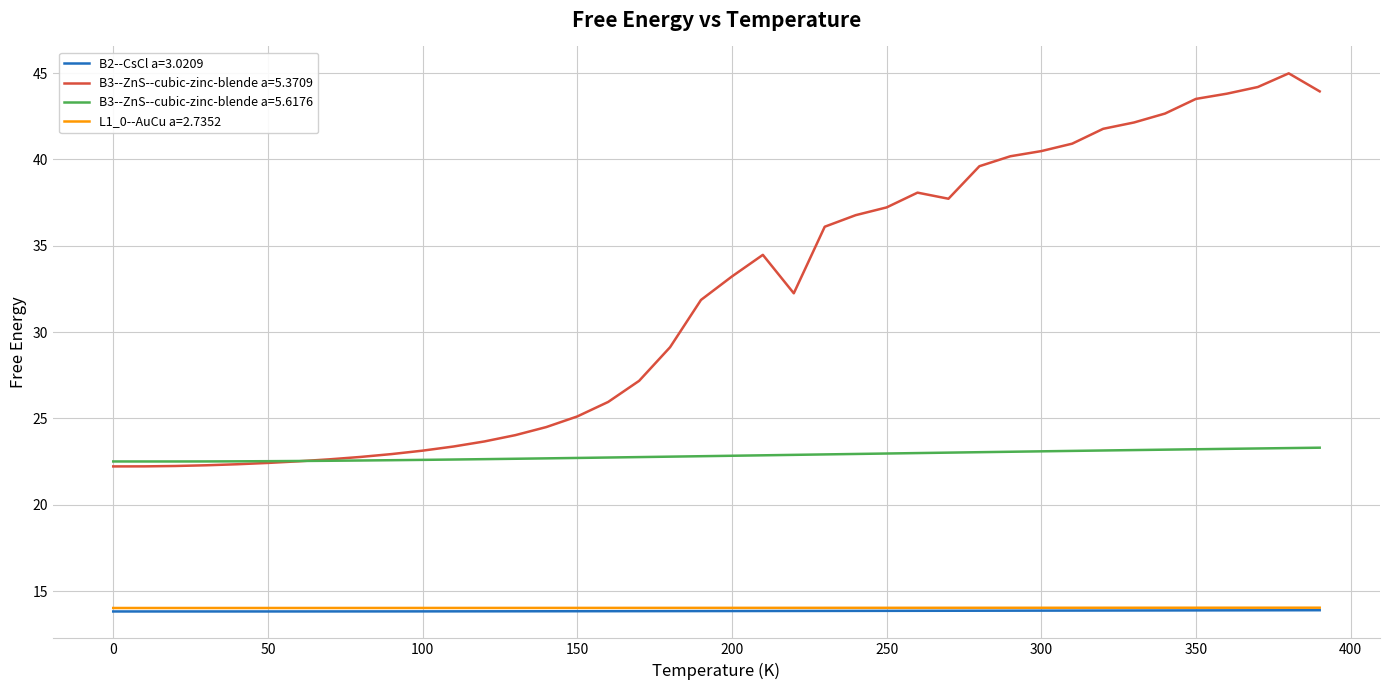

What is the maximum value shown in the chart?

45.0